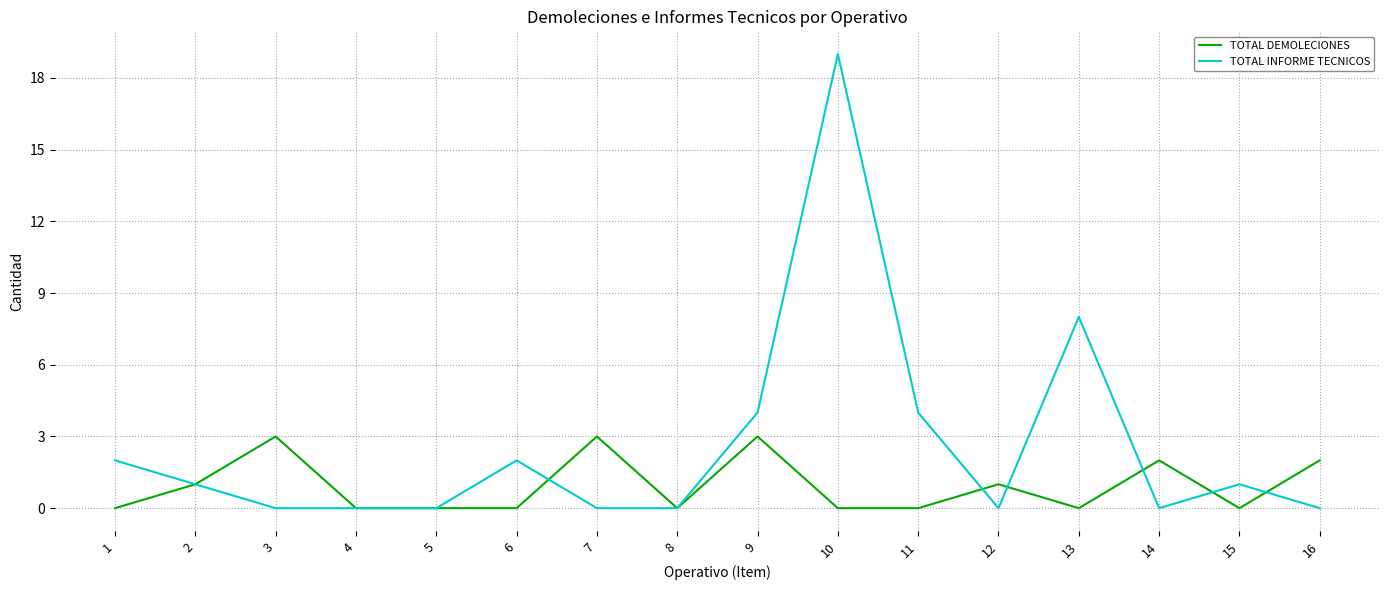

What is the difference between the maximum and minimum values in the TOTAL DEMOLECIONES series?

3